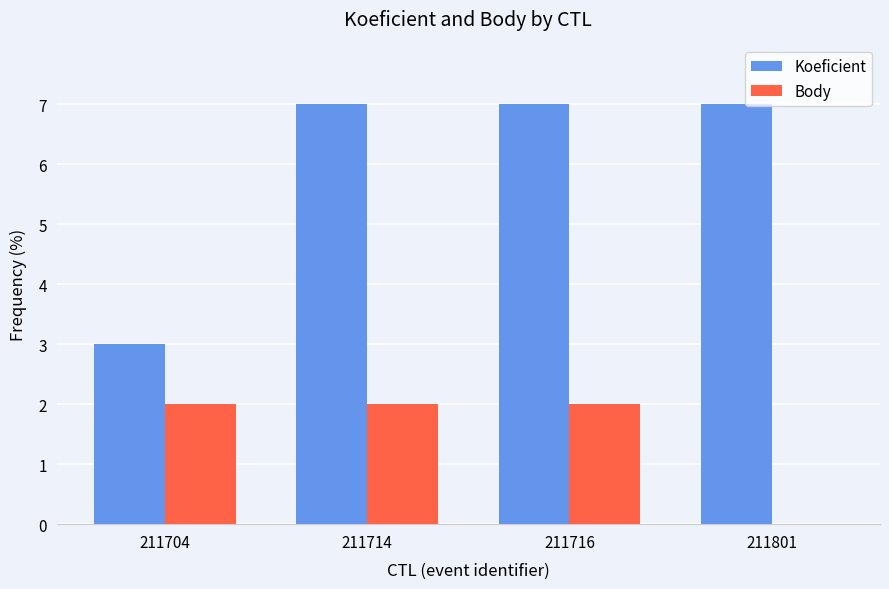

Reading left to right, transcribe all the data shown in this chart.

Koeficient: 3	7	7	7
Body: 2	2	2	0